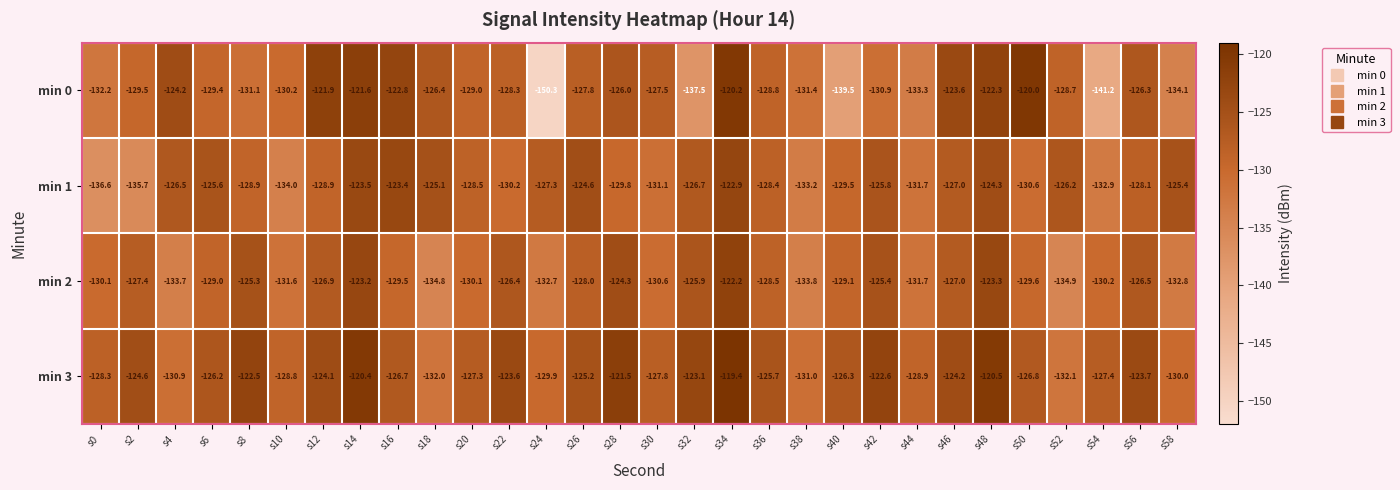

Read the min 3 value at s2.

-124.6